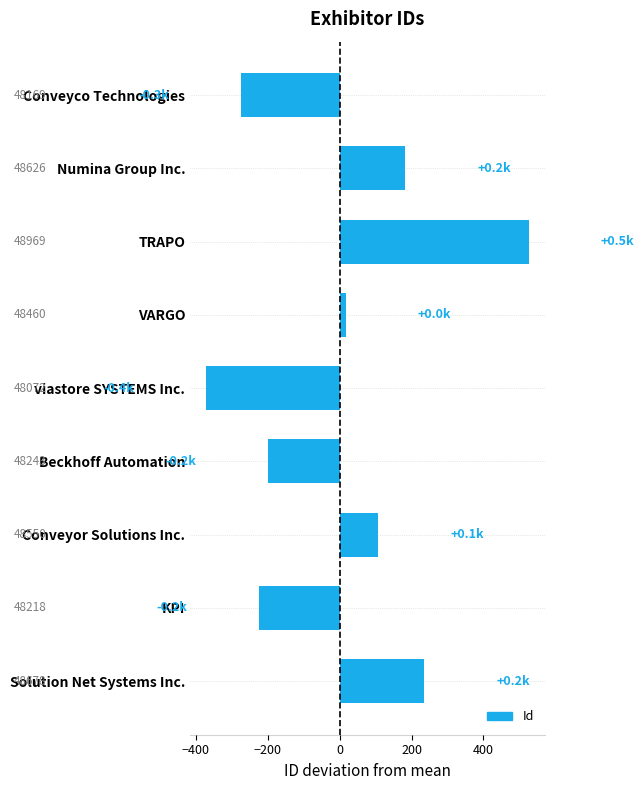

How many bars are there in total?

9